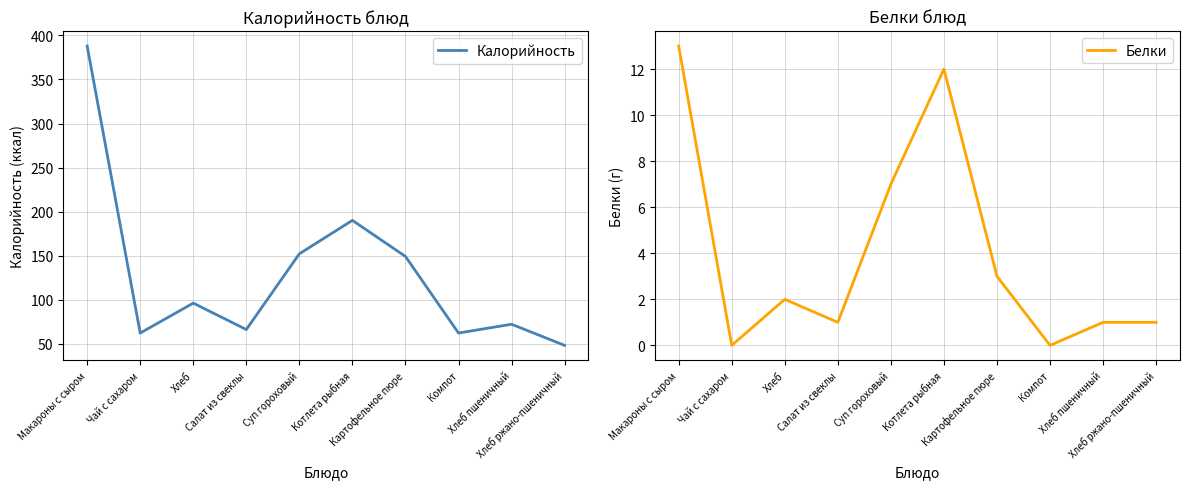

At which label is Калорийность closest to 218?

Котлета рыбная